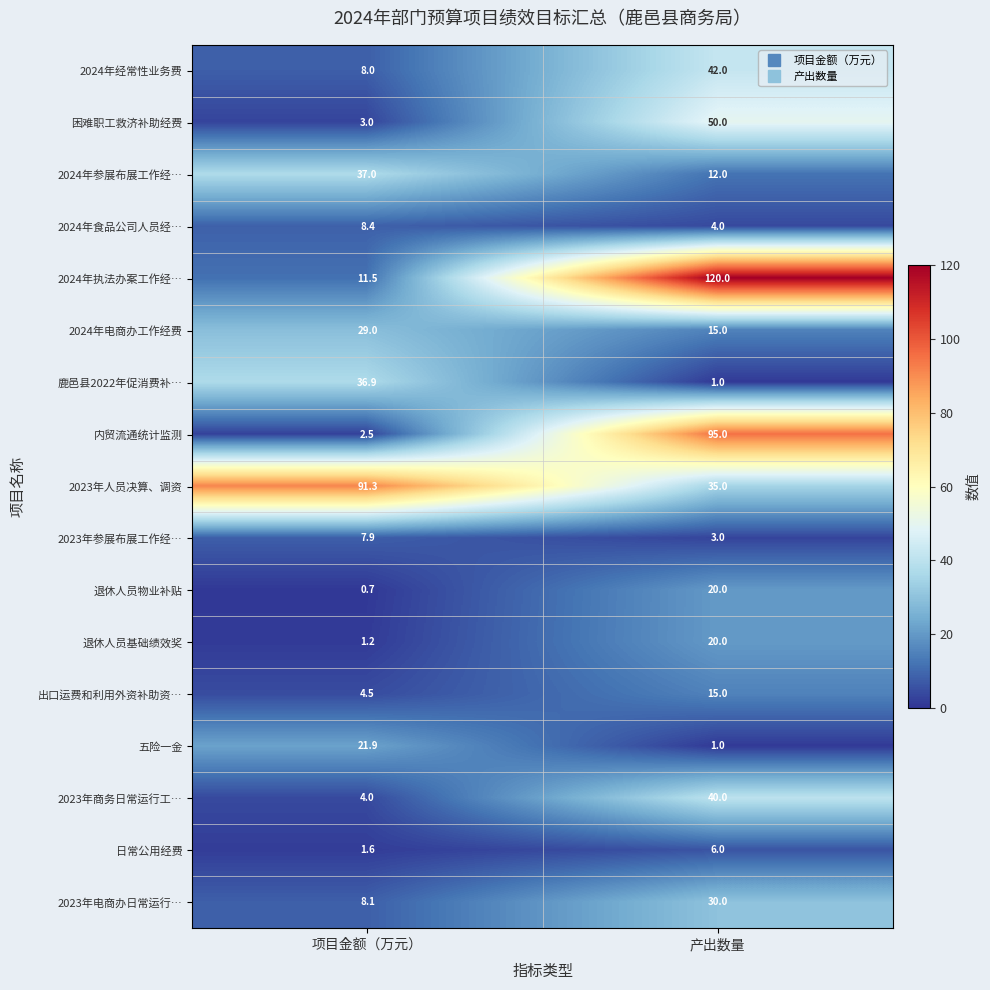

List the labels in order of 日常公用经费 value, largest first.

产出数量, 项目金额（万元）